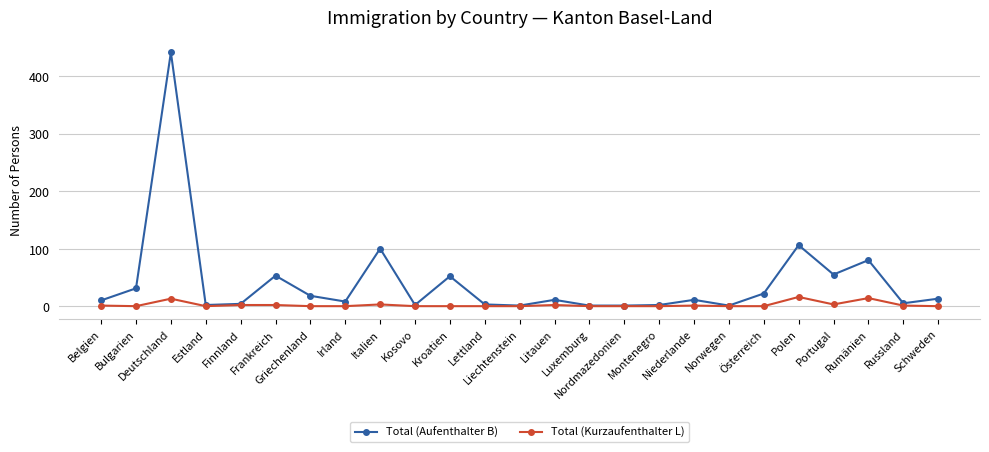

True or false: Total (Aufenthalter B) has more than 1 points higher than both neighbors.

True